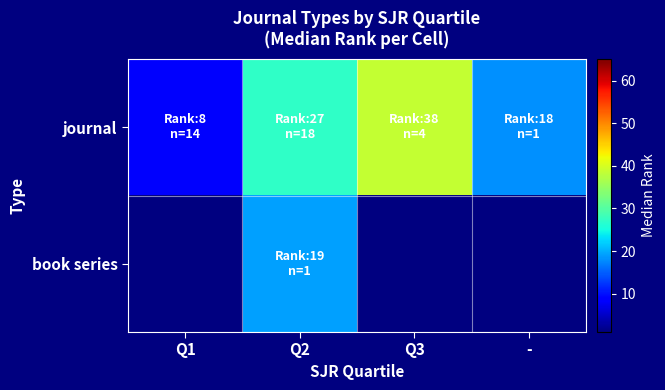

Is the value of journal at Q2 greater than the value of book series at Q3?

No